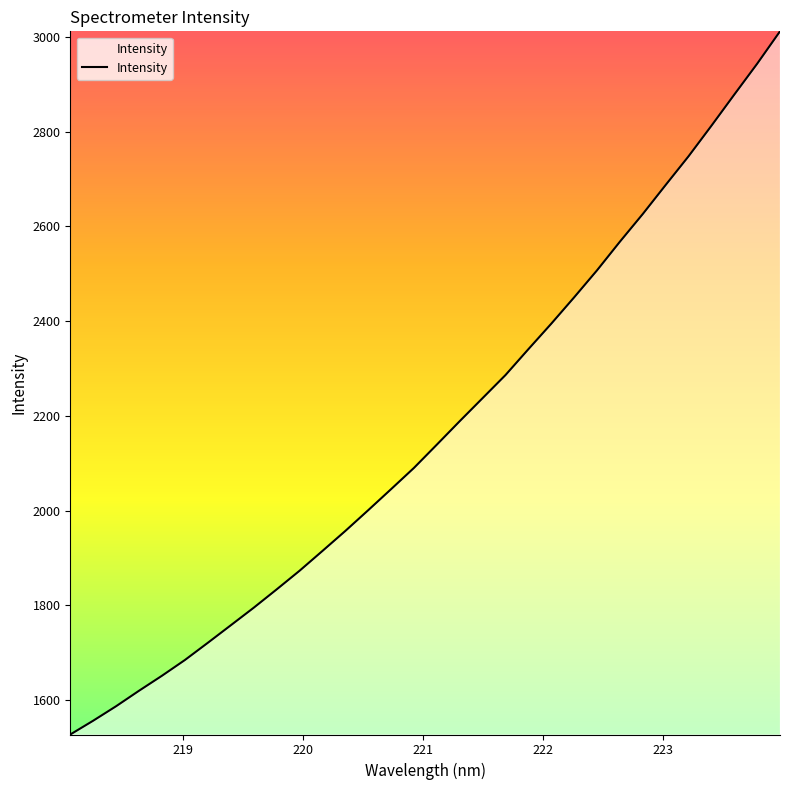

Count the number of categories in the chart.

32